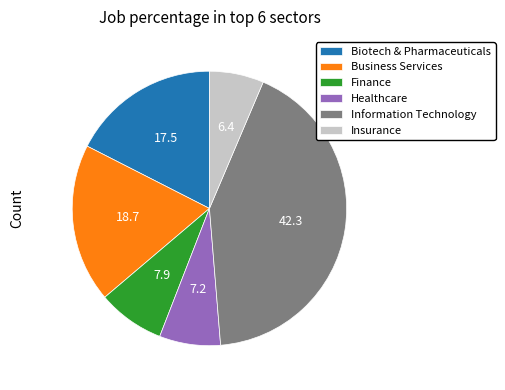

Rank the categories by value from lowest to highest.

Insurance, Healthcare, Finance, Biotech & Pharmaceuticals, Business Services, Information Technology